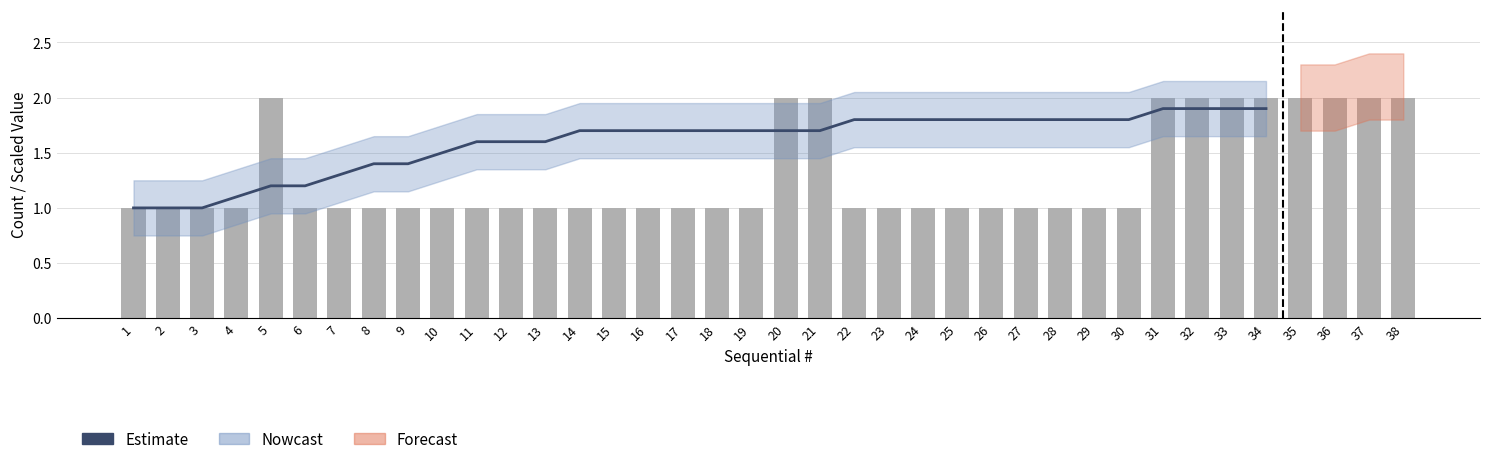

Which label corresponds to the smallest value in the chart?

1